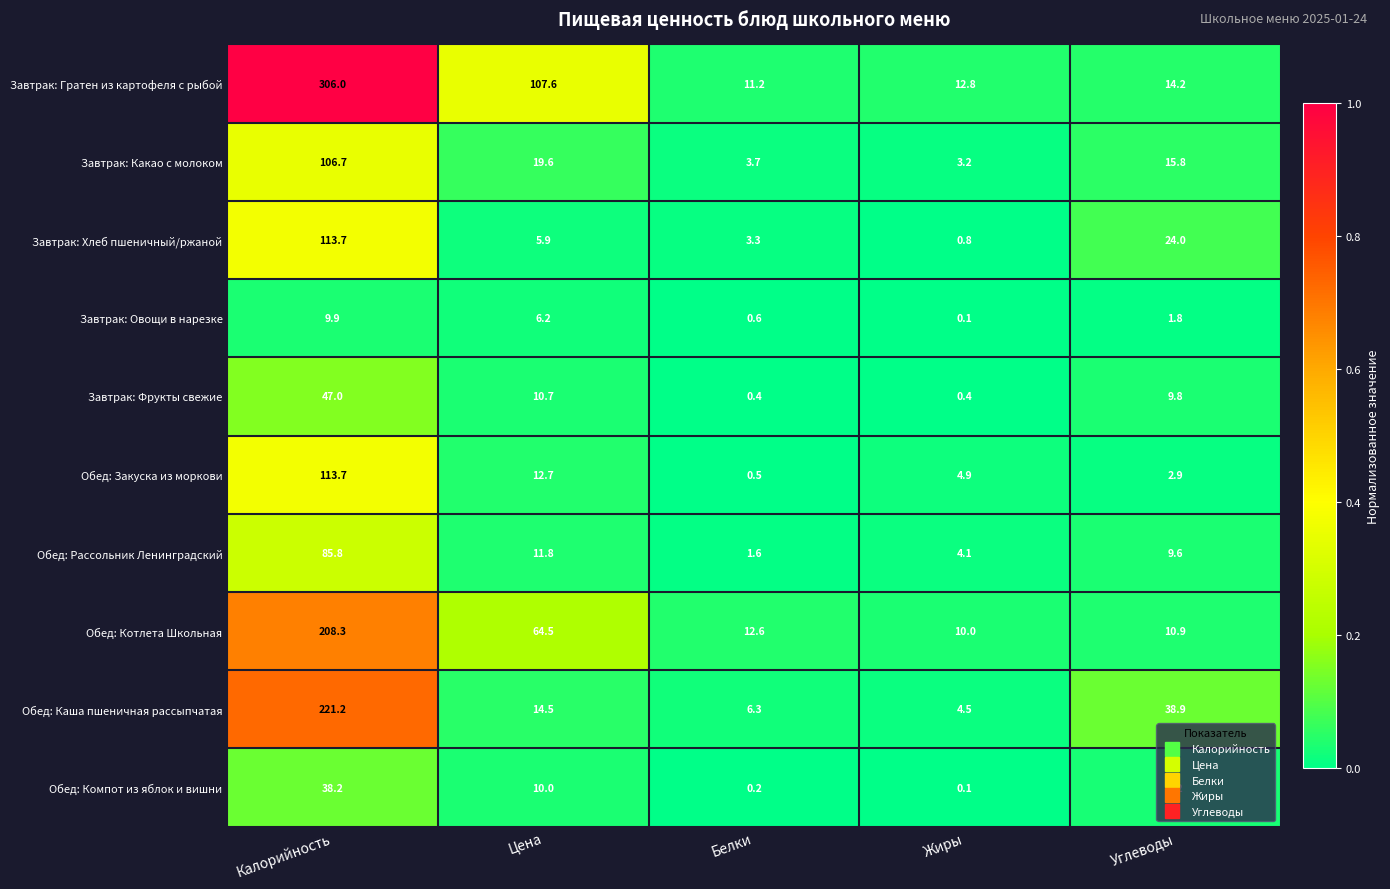

At which category is the sum across all series the highest?

Калорийность